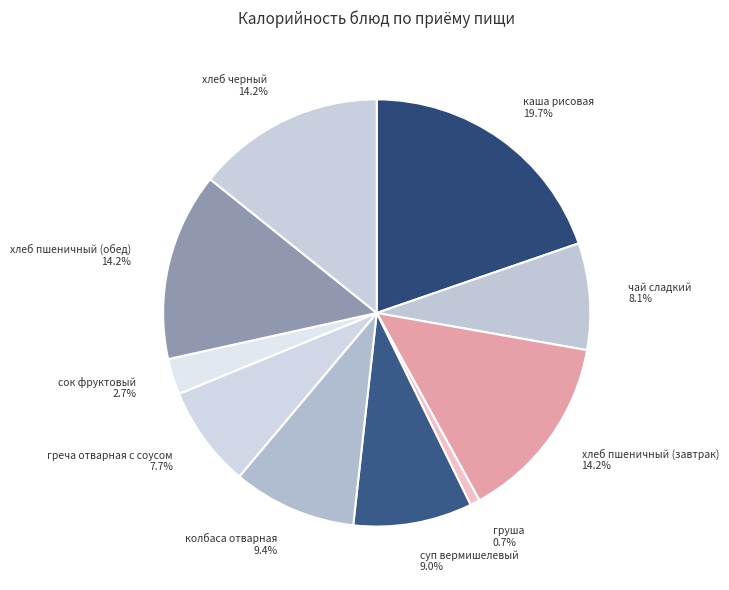

Is there any slice that represents more than half of the pie?

No